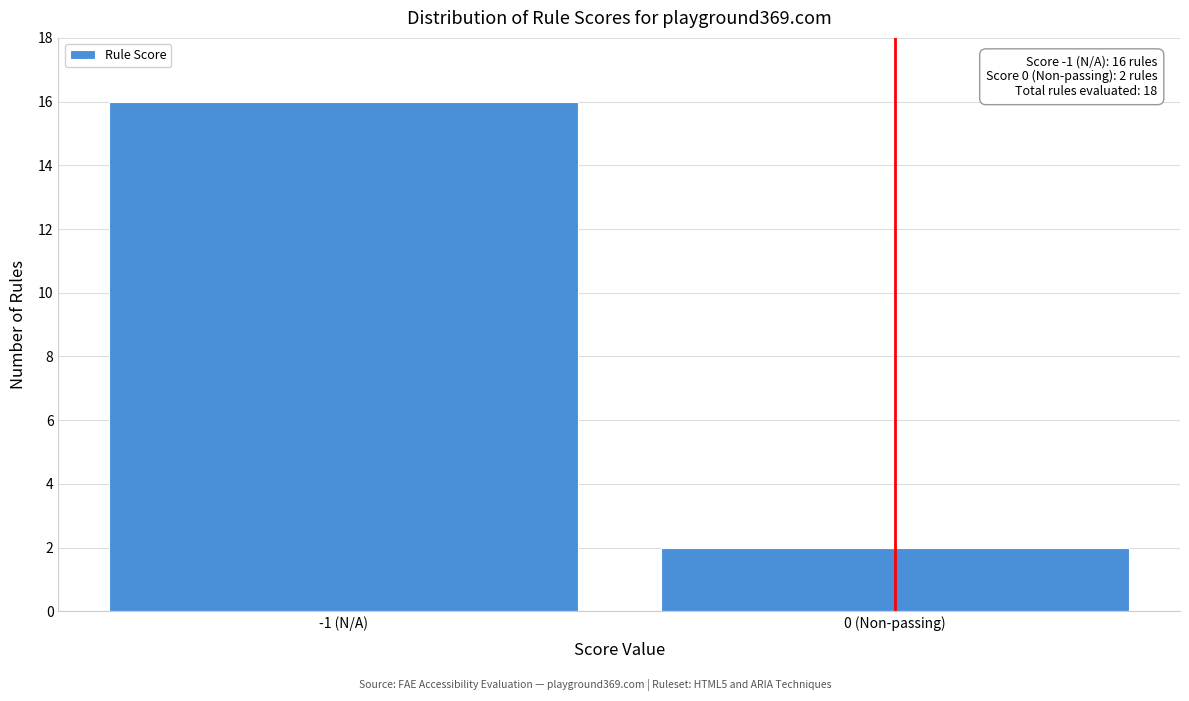

Reading right to left, transcribe all the data shown in this chart.

0 (Non-passing)=2	-1 (N/A)=16